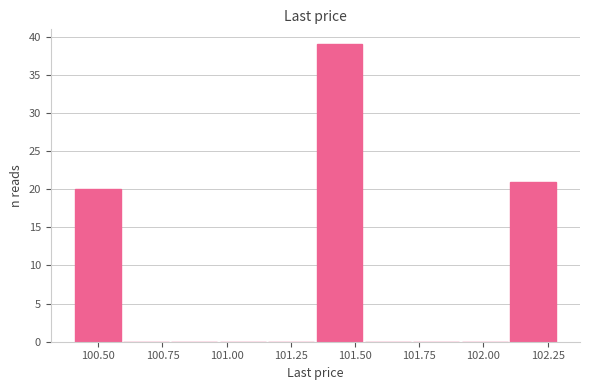

Around what value on the x-axis is the tallest bar? Give the approximate position of its centre, as read against the axis.

101.45